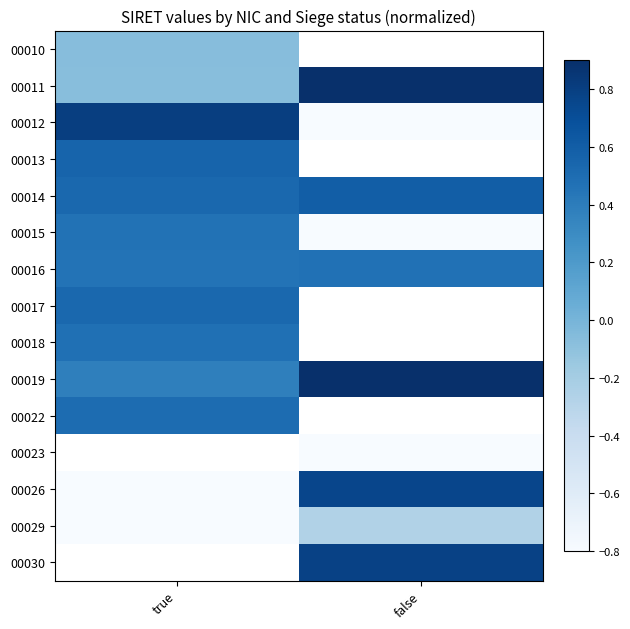

Rank the series by their maximum value, from highest to lowest.

00019, 00011, 00012, 00014, 00013, 00022, 00010, 00023, 00026, 00017, 00016, 00015, 00029, 00030, 00018